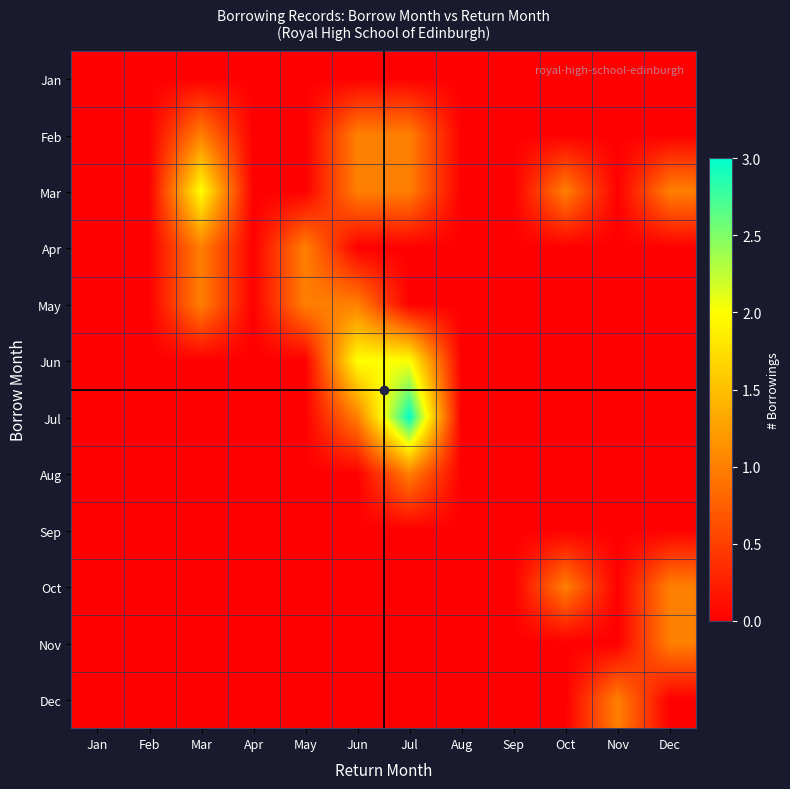

Reading right to left, transcribe all the data shown in this chart.

Jan: Dec=0	Nov=0	Oct=0	Sep=0	Aug=0	Jul=0	Jun=0	May=0	Apr=0	Mar=0	Feb=0	Jan=0
Feb: Dec=0	Nov=0	Oct=0	Sep=0	Aug=0	Jul=1	Jun=1	May=0	Apr=0	Mar=1	Feb=0	Jan=0
Mar: Dec=1	Nov=0	Oct=1	Sep=0	Aug=0	Jul=1	Jun=1	May=0	Apr=0	Mar=2	Feb=0	Jan=0
Apr: Dec=0	Nov=0	Oct=0	Sep=0	Aug=0	Jul=0	Jun=0	May=1	Apr=0	Mar=1	Feb=0	Jan=0
May: Dec=0	Nov=0	Oct=0	Sep=0	Aug=0	Jul=0	Jun=1	May=1	Apr=0	Mar=1	Feb=0	Jan=0
Jun: Dec=0	Nov=0	Oct=0	Sep=0	Aug=0	Jul=2	Jun=2	May=0	Apr=0	Mar=0	Feb=0	Jan=0
Jul: Dec=0	Nov=0	Oct=0	Sep=0	Aug=0	Jul=3	Jun=1	May=0	Apr=0	Mar=0	Feb=0	Jan=0
Aug: Dec=0	Nov=0	Oct=0	Sep=0	Aug=0	Jul=1	Jun=0	May=0	Apr=0	Mar=0	Feb=0	Jan=0
Sep: Dec=0	Nov=0	Oct=0	Sep=0	Aug=0	Jul=0	Jun=0	May=0	Apr=0	Mar=0	Feb=0	Jan=0
Oct: Dec=1	Nov=0	Oct=1	Sep=0	Aug=0	Jul=0	Jun=0	May=0	Apr=0	Mar=0	Feb=0	Jan=0
Nov: Dec=1	Nov=0	Oct=0	Sep=0	Aug=0	Jul=0	Jun=0	May=0	Apr=0	Mar=0	Feb=0	Jan=0
Dec: Dec=0	Nov=1	Oct=0	Sep=0	Aug=0	Jul=0	Jun=0	May=0	Apr=0	Mar=0	Feb=0	Jan=0